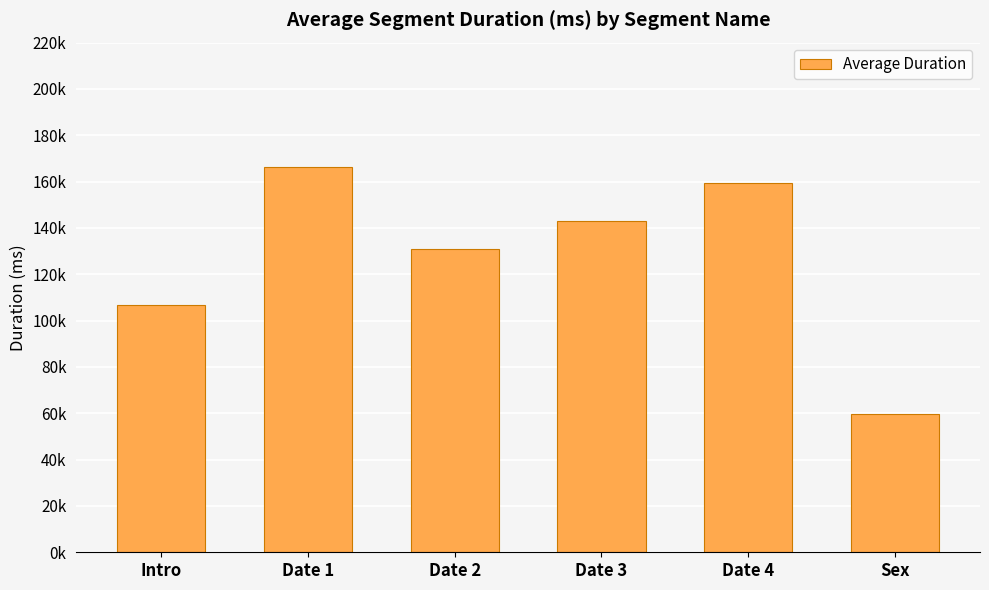

Does the chart contain any negative values?

No